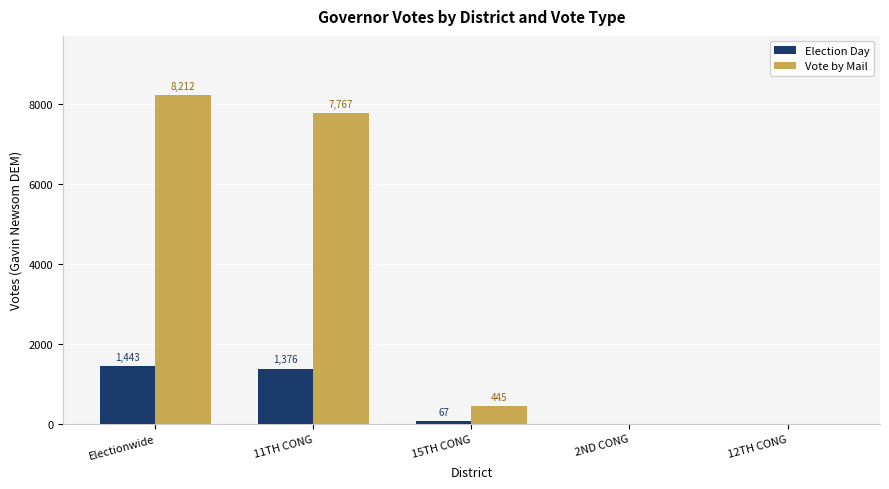

What are all the series names shown in the legend?

Election Day, Vote by Mail